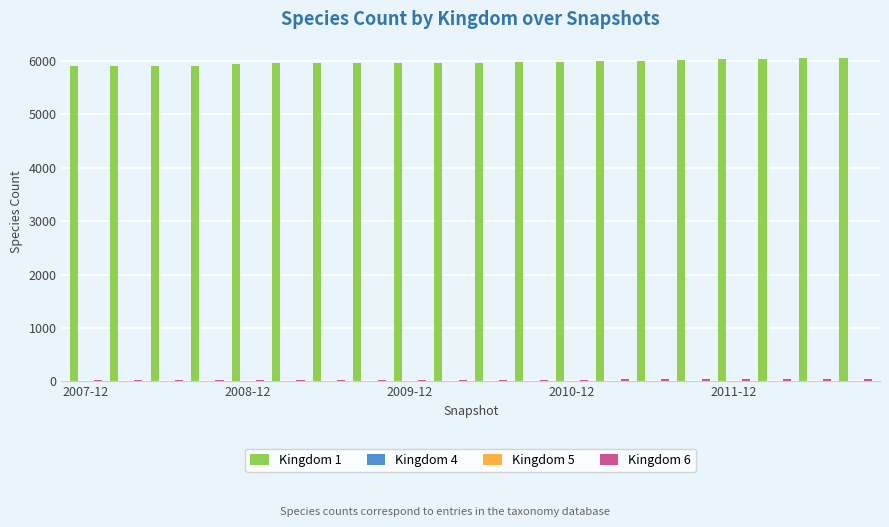

What is the maximum value shown in the chart?

6055